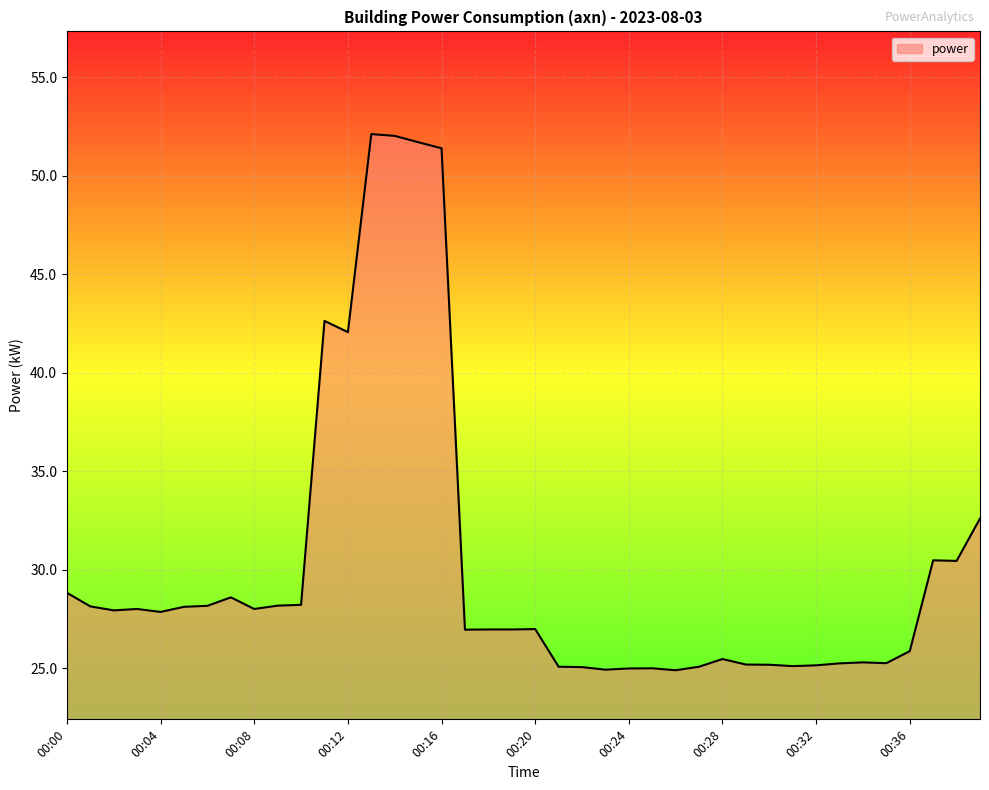

What is the sum of all values?

1206.6